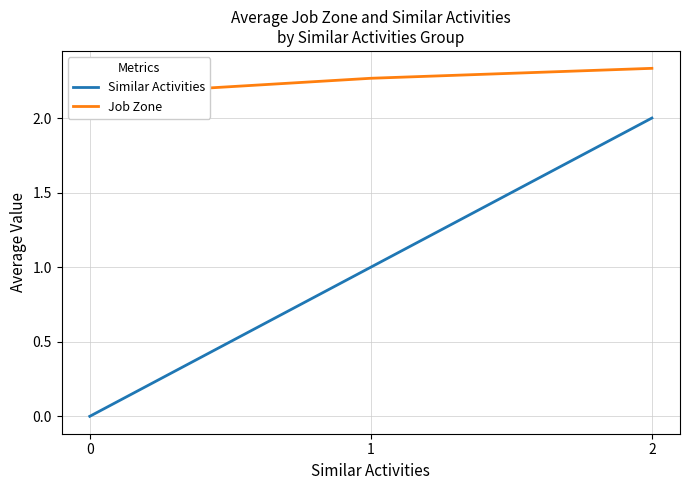

Reading right to left, extract all data points from this chart.

Similar Activities: 2=2.0	1=1.0	0=0.0
Job Zone: 2=2.3	1=2.3	0=2.2